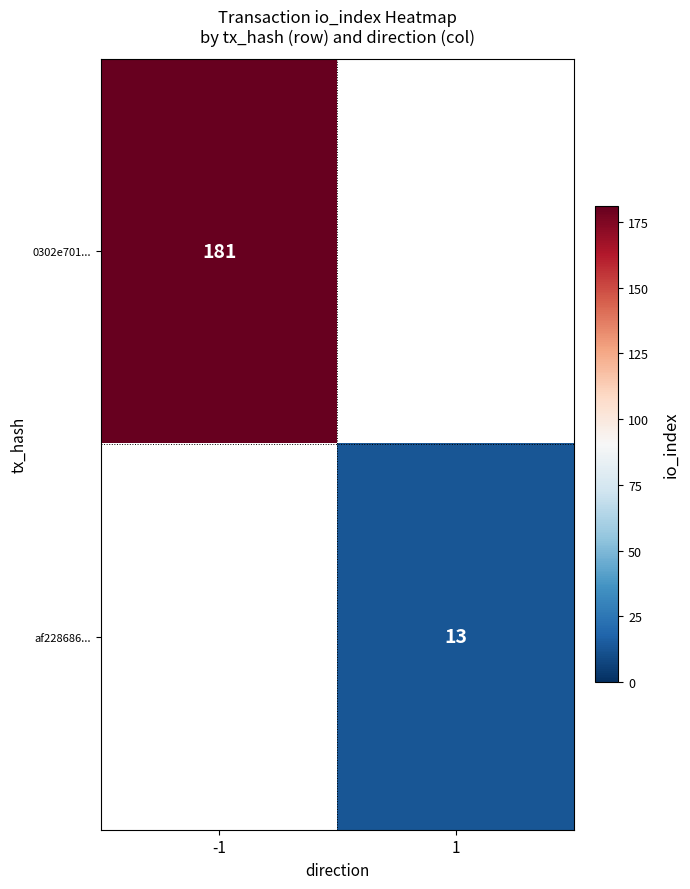

The value of 0302e701... at -1 is 105. True or false?

False